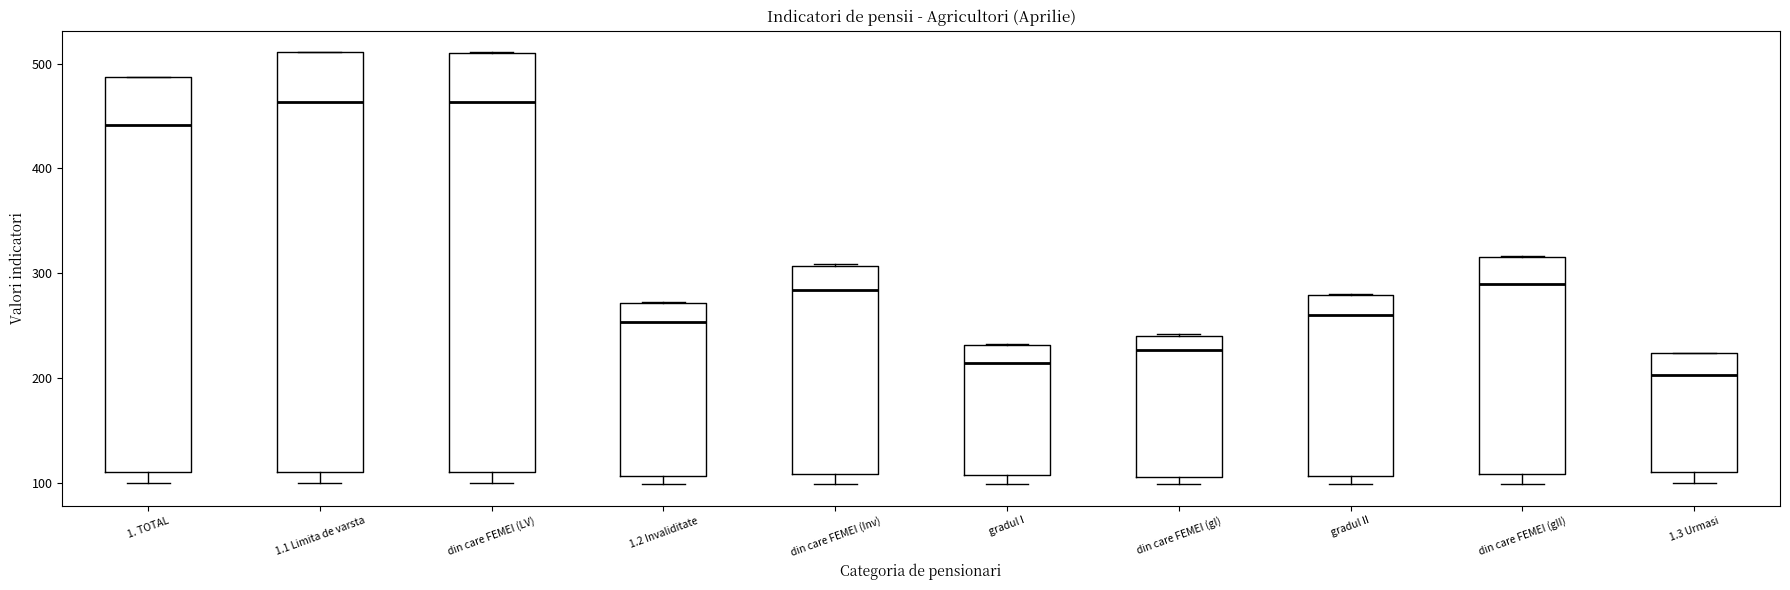

Reading left to right, transcribe this box plot: for each box, give where its median line is, the range the box spans, and where its two whiskers end, as read against the y-axis. The values are not printed on the chart, so give them approximately, as read against the axis.

1. TOTAL: median 440, box 110 to 490, whiskers 100 to 490
1.1 Limita de varsta: median 460, box 110 to 510, whiskers 100 to 510
din care FEMEI (LV): median 460, box 110 to 510, whiskers 100 to 510
1.2 Invaliditate: median 250, box 110 to 270, whiskers 100 to 270
din care FEMEI (Inv): median 280, box 110 to 310, whiskers 100 to 310
gradul I: median 210, box 110 to 230, whiskers 100 to 230
din care FEMEI (gI): median 230, box 110 to 240, whiskers 100 to 240
gradul II: median 260, box 110 to 280, whiskers 100 to 280
din care FEMEI (gII): median 290, box 110 to 320, whiskers 100 to 320
1.3 Urmasi: median 200, box 110 to 220, whiskers 100 to 220